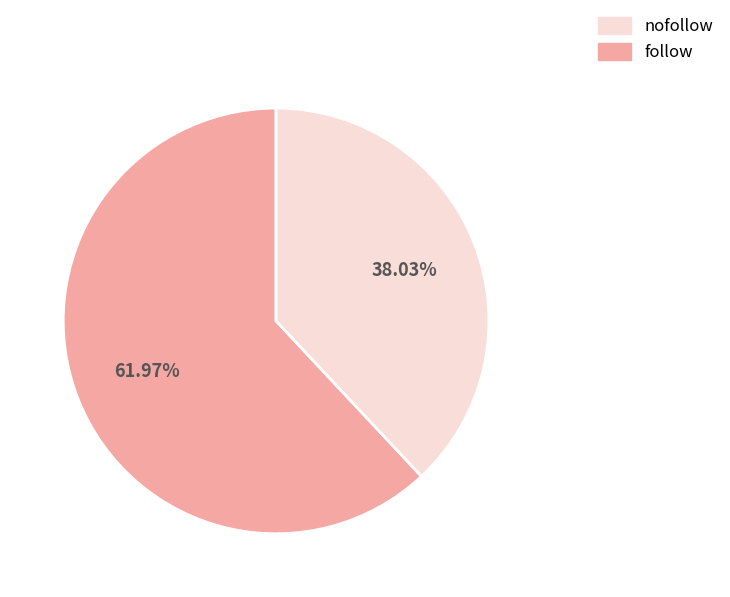

How many segments does this pie chart have?

2